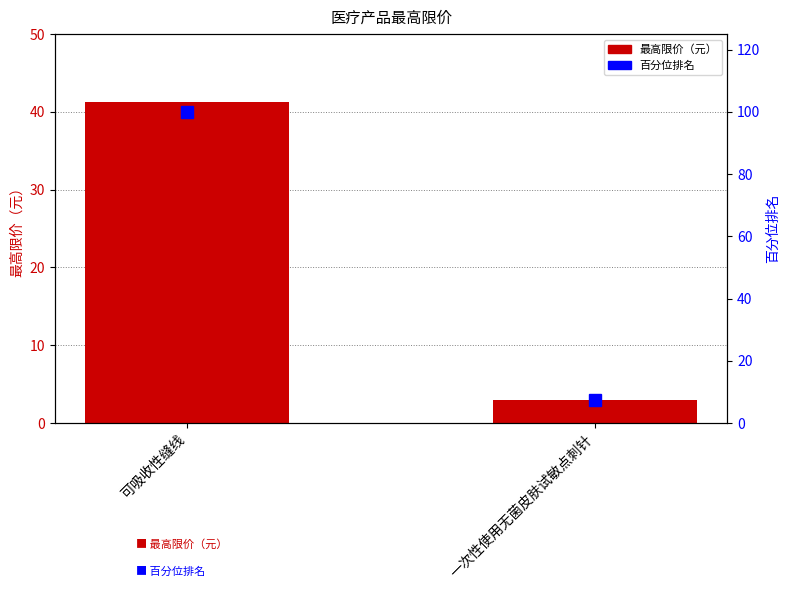

What is the label of the 2nd bar from the right?

可吸收性缝线